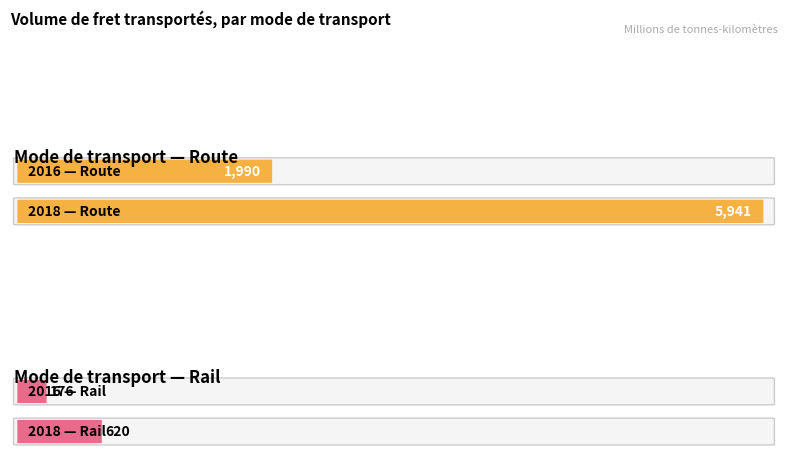

What is the difference between the maximum and minimum values in the Rail series?

444